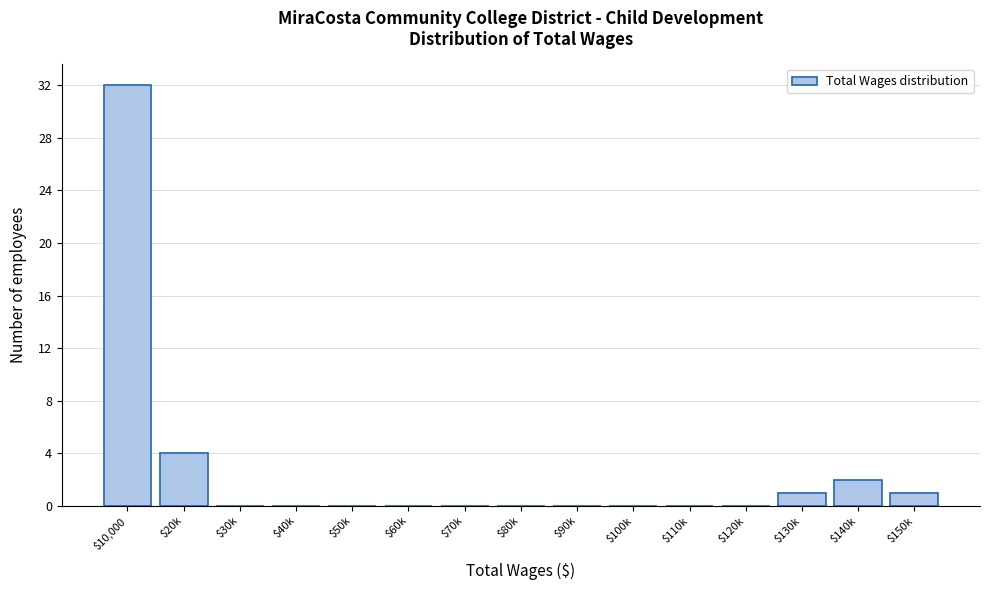

Where is the data nearest to the value 16?

$20k